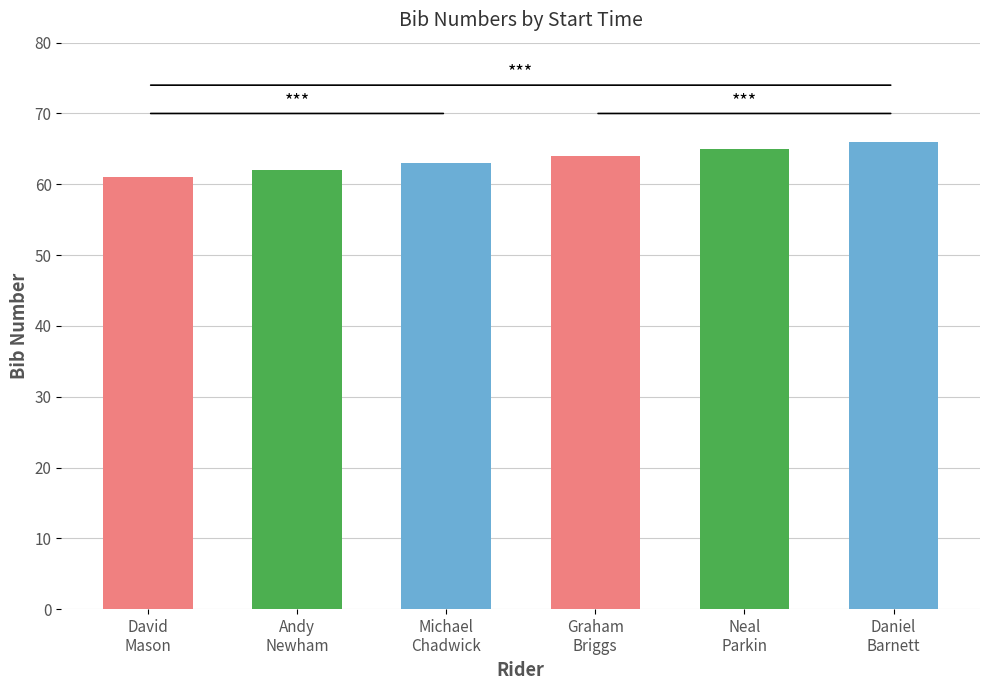

What is the change in value from 15:01:00 - David Mason to 15:01:00 - Andy Newham?

+1